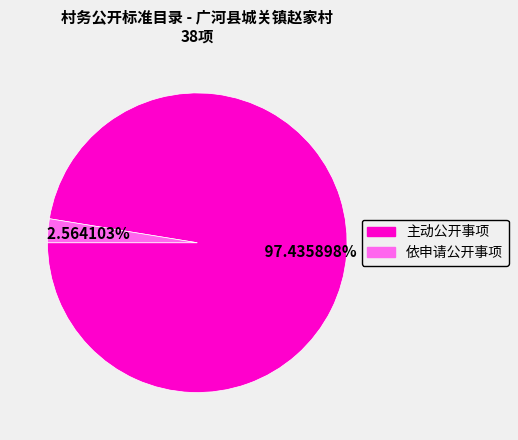

Does any single category account for the majority?

Yes